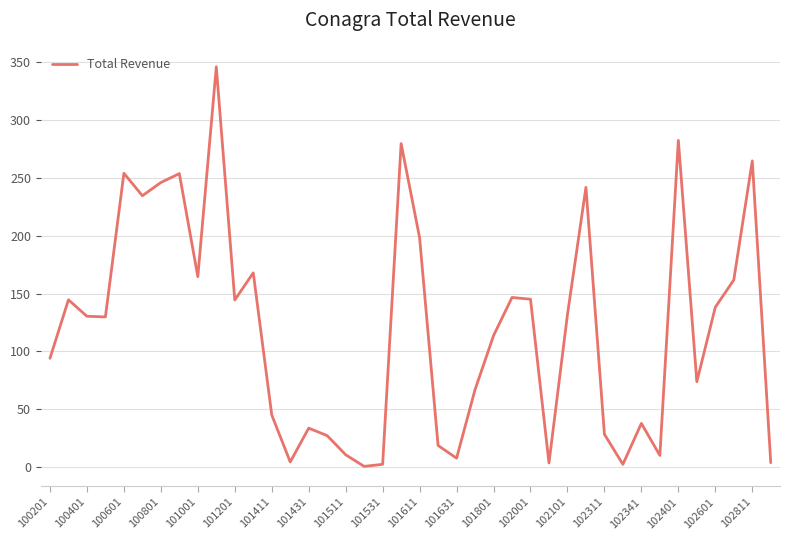

What is the difference between the maximum and minimum values?

345.6